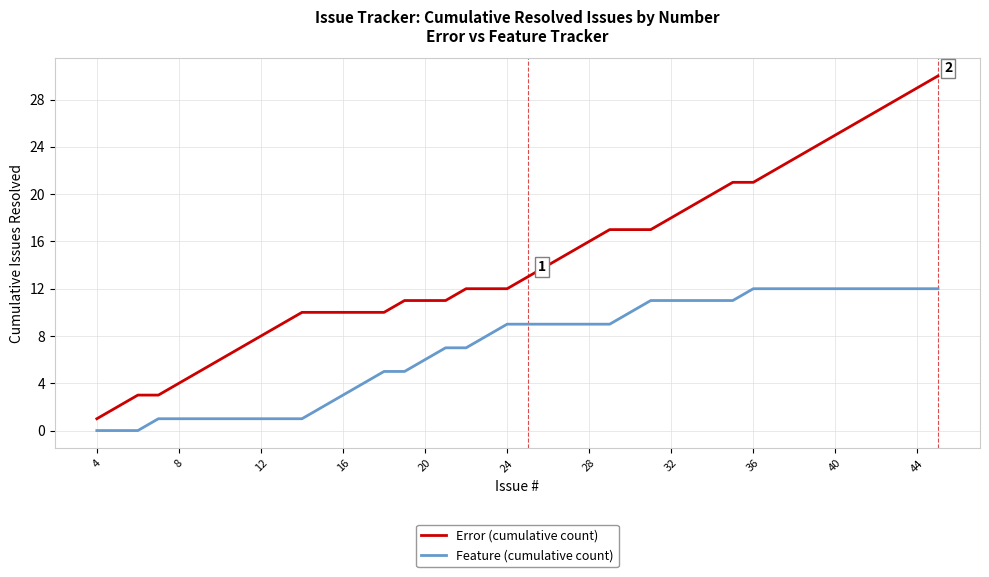

List the series in order of their peak value, lowest first.

Feature (cumulative count), Error (cumulative count)